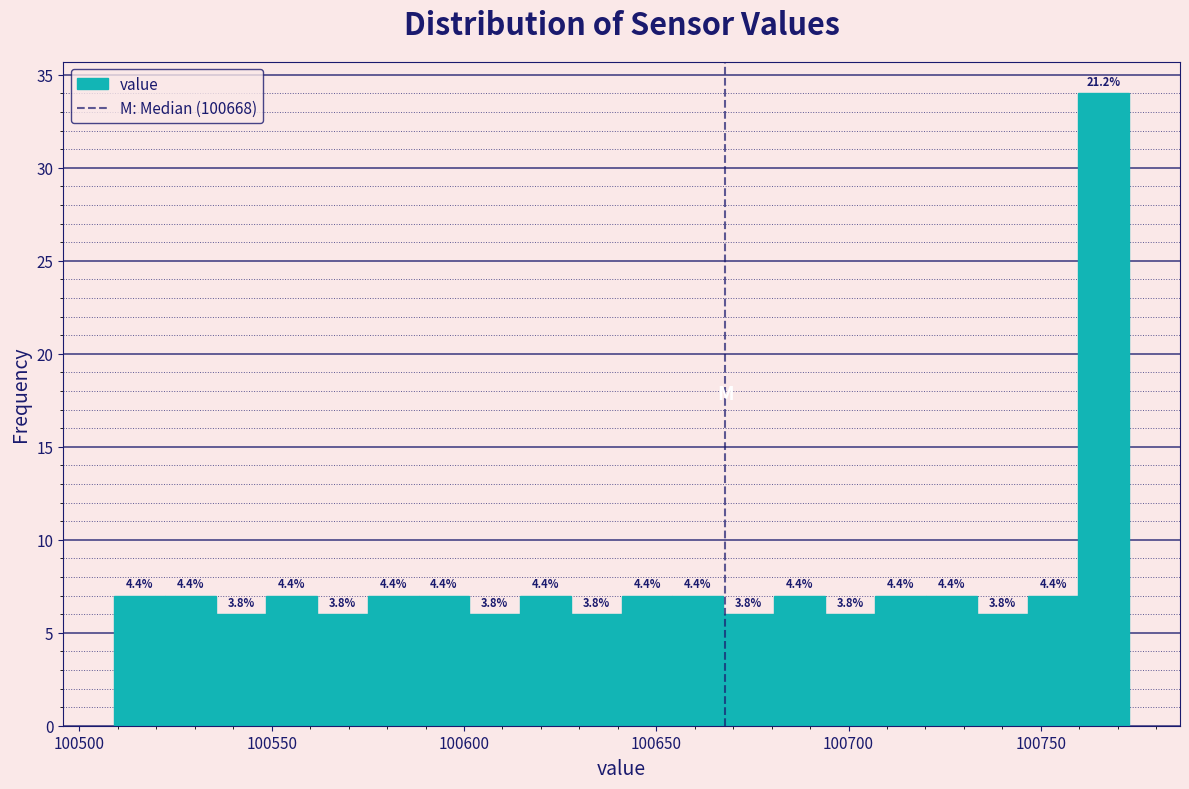

Read against the x-axis, roughly where is the centre of the tallest bar?

100765